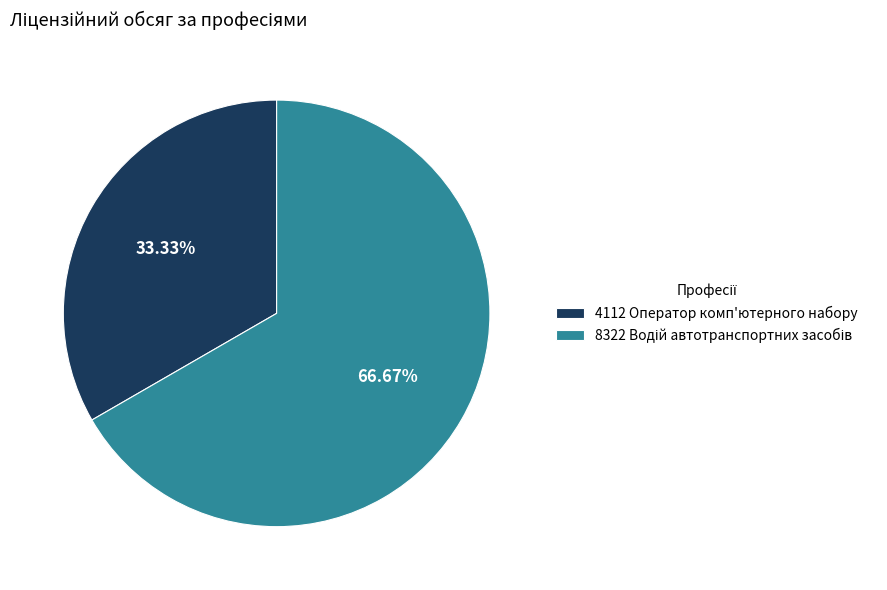

Does any single category account for the majority?

Yes